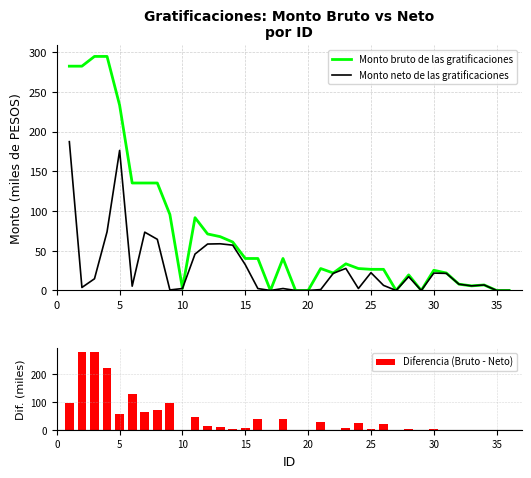

What is the highest value of the Monto bruto de las gratificaciones series?

294.6